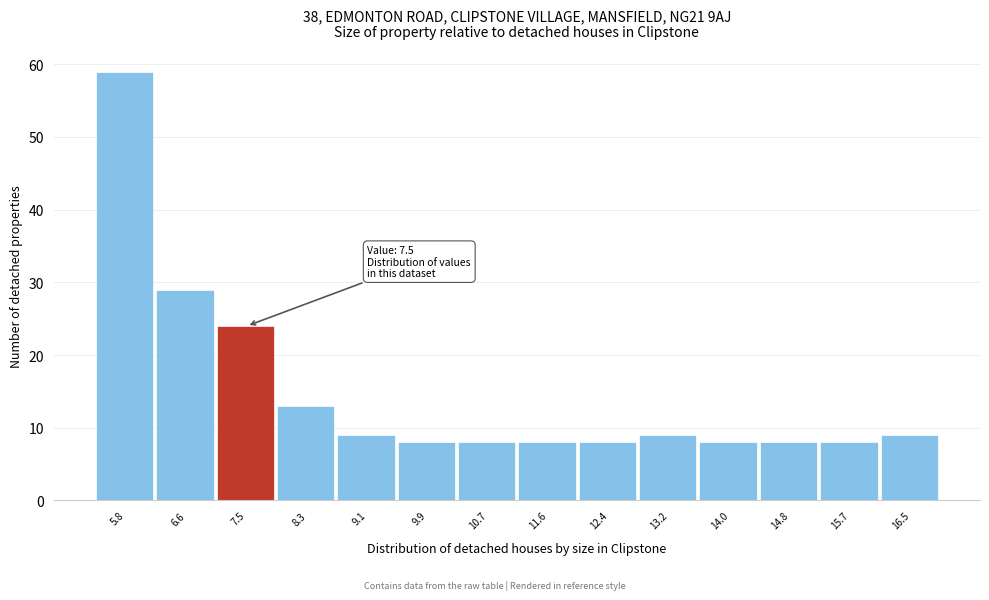

Which range on the x-axis has the tallest bar?

5.4 to 6.2